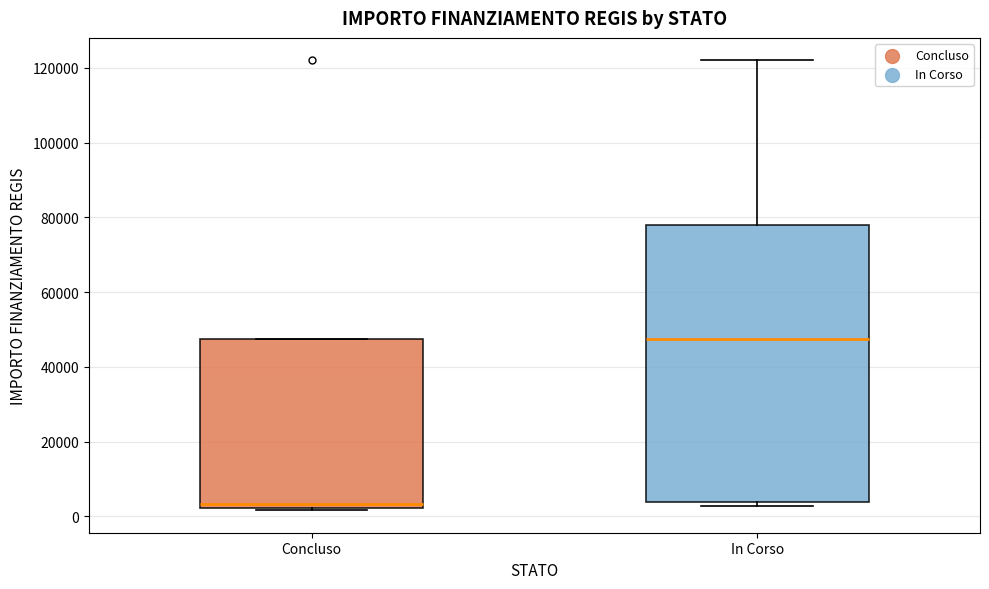

Reading left to right, transcribe this box plot: for each box, give where its median line is, the range the box spans, and where its two whiskers end, as read against the y-axis. The values are not printed on the chart, so give them approximately, as read against the axis.

Concluso: median 4000, box 2000 to 48000, whiskers 2000 to 48000
In Corso: median 48000, box 4000 to 78000, whiskers 2000 to 122000